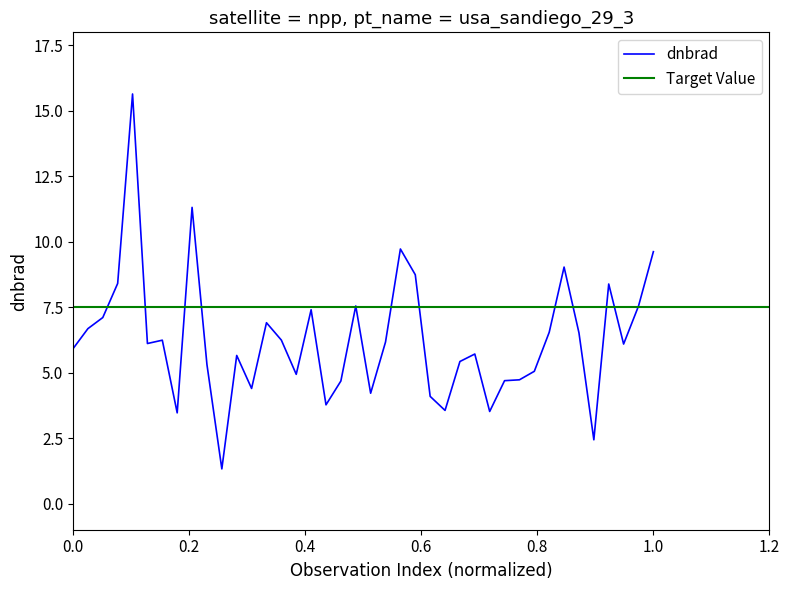

What is the minimum value for dnbrad?

1.3